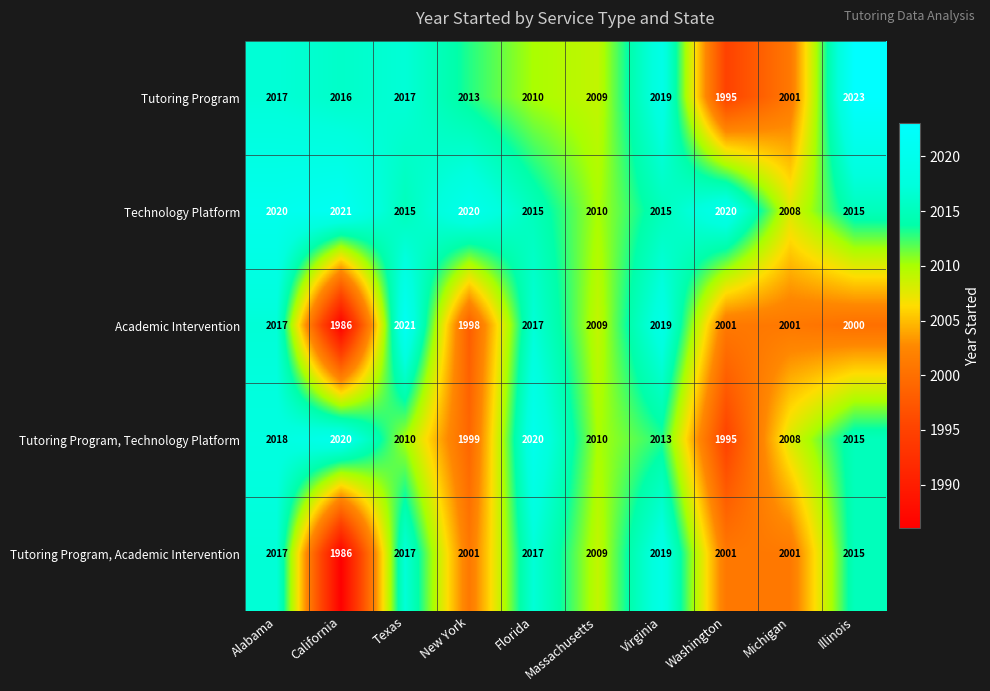

Is the value of Tutoring Program, Academic Intervention at Illinois greater than the value of Tutoring Program, Technology Platform at Texas?

Yes